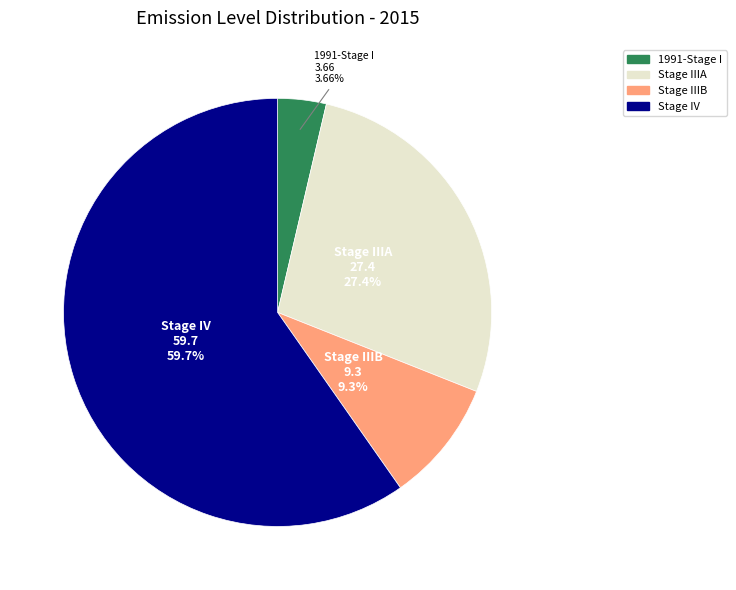

Is there any slice that represents more than half of the pie?

Yes